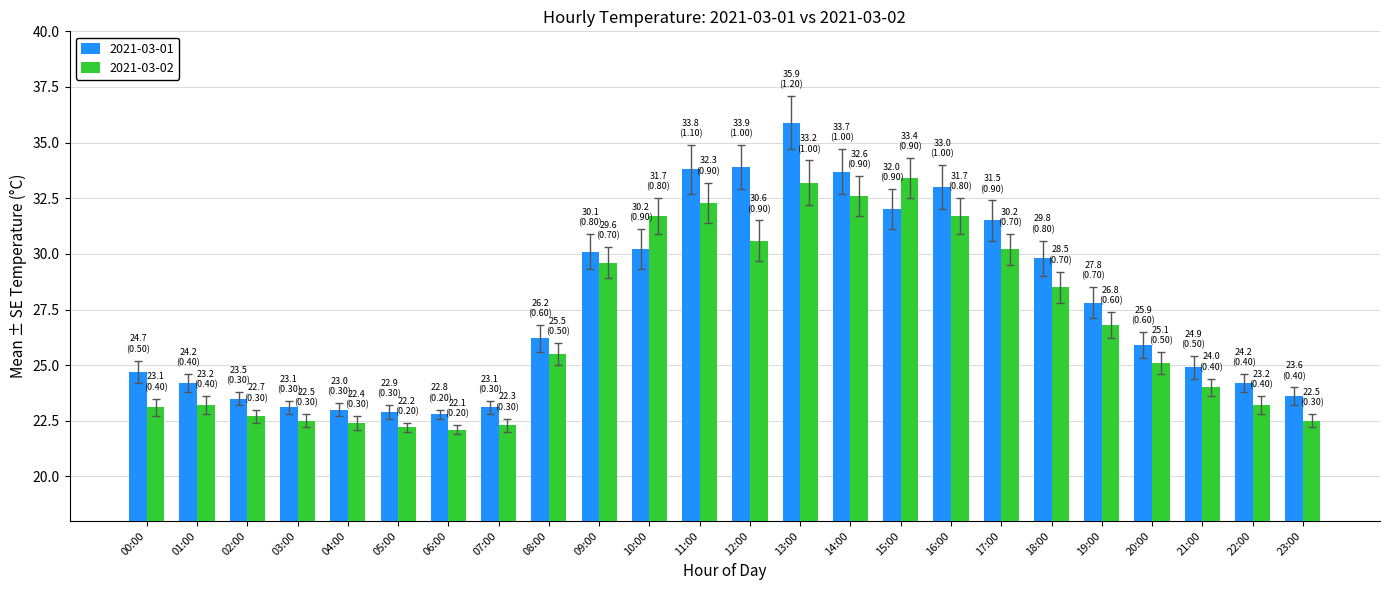

What is the total value across all series at 13:00?

69.1